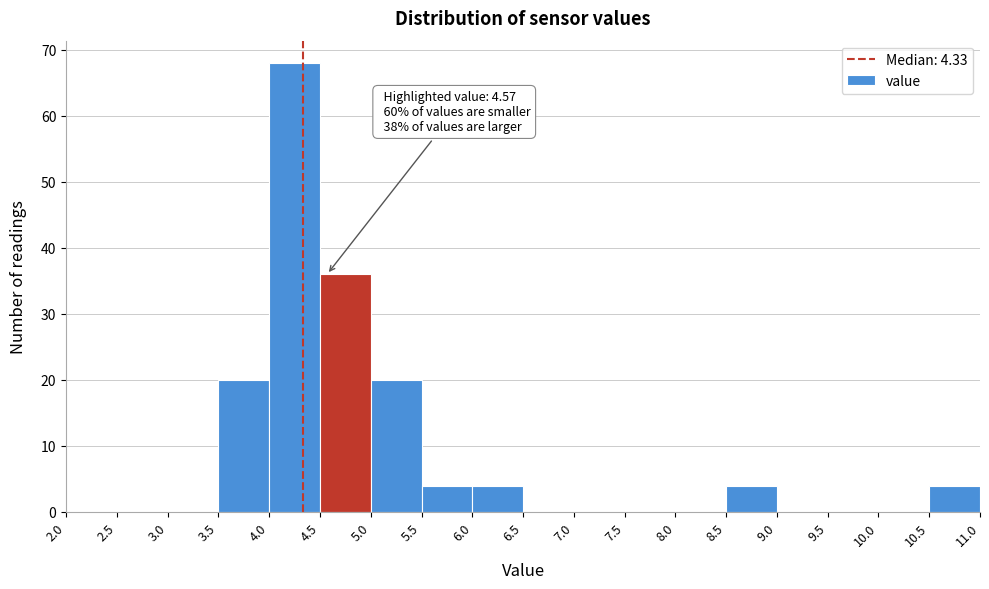

Over which range of the x-axis is the bar tallest?

4.0 to 4.5